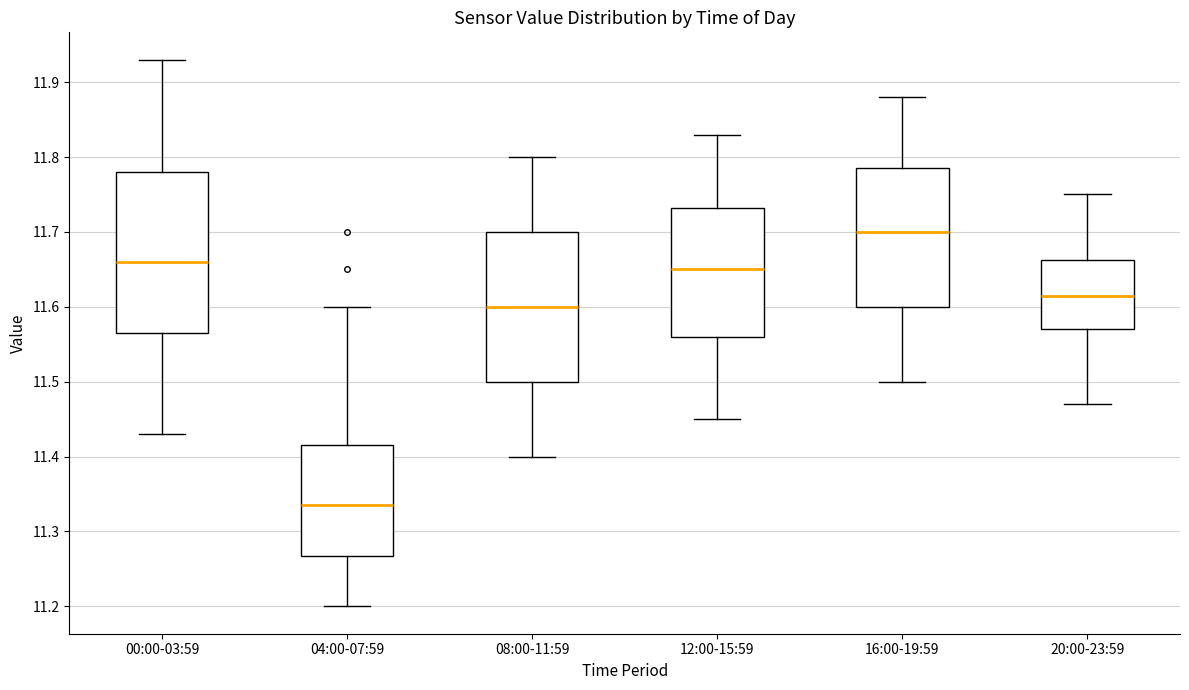

Which box's median line is the lowest?

04:00-07:59